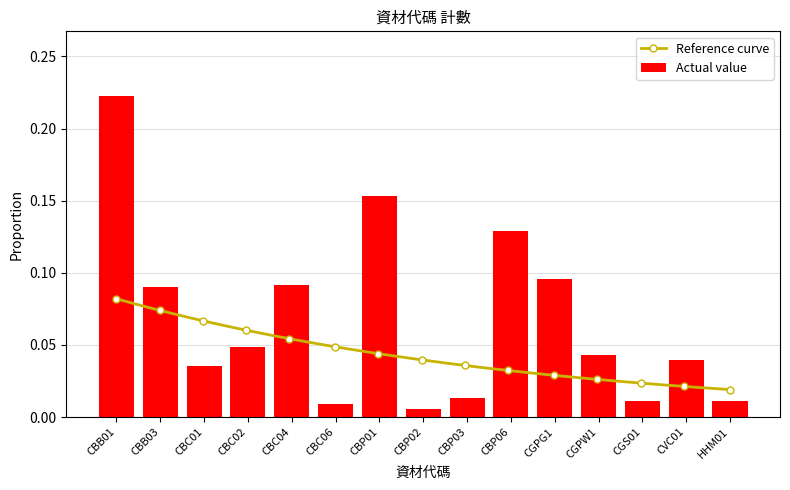

What is the change in value from CBB03 to HHM01?

-0.1